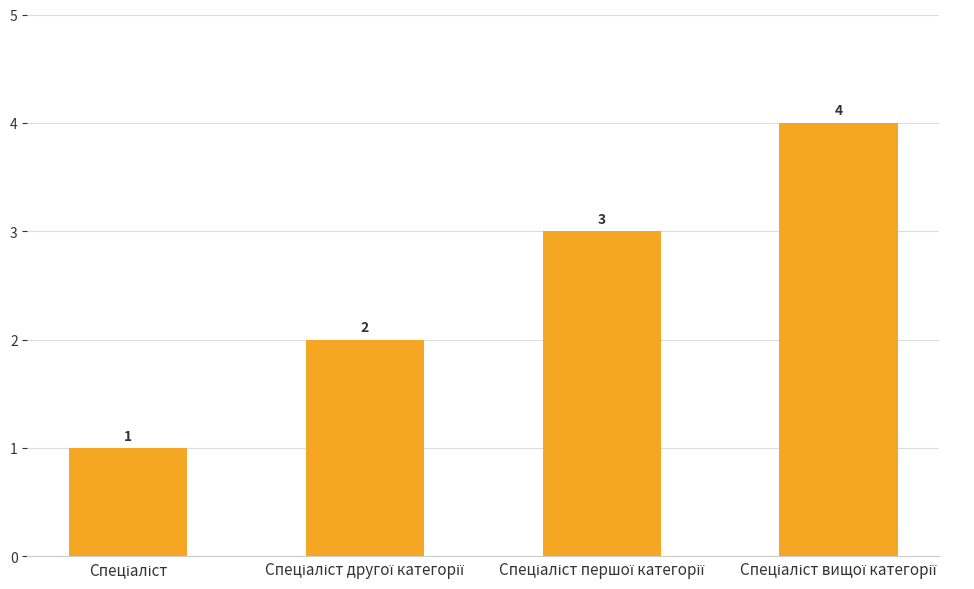

What is the sum of all values?

10